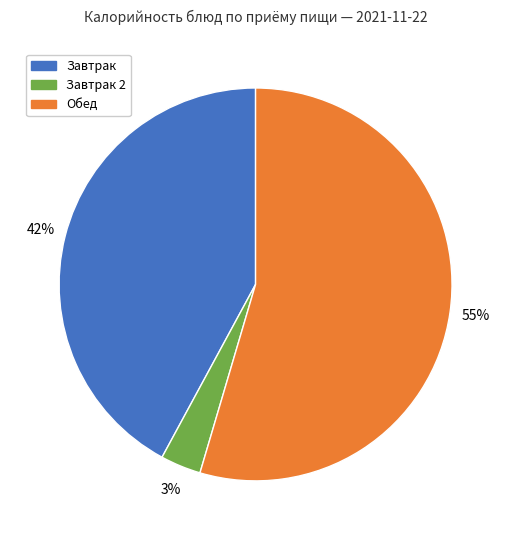

How many segments does this pie chart have?

3